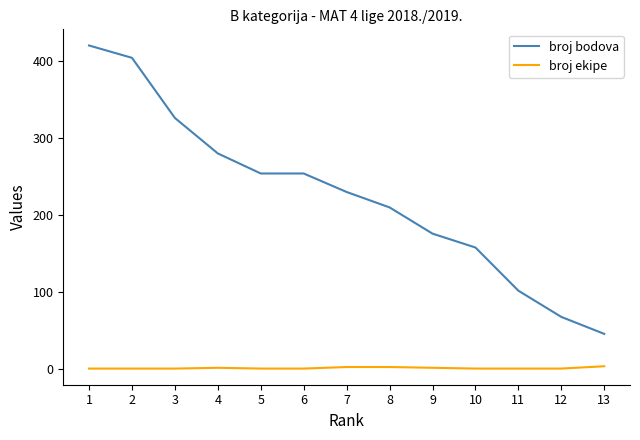

The value of broj bodova at 10 is 158. True or false?

True